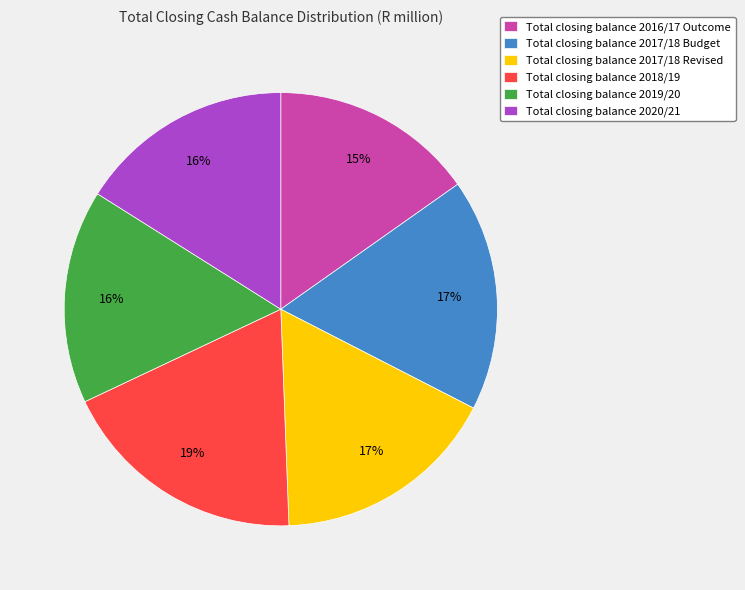

To the nearest percent, what percentage of the pie is Total closing balance 2017/18 Revised?

17%